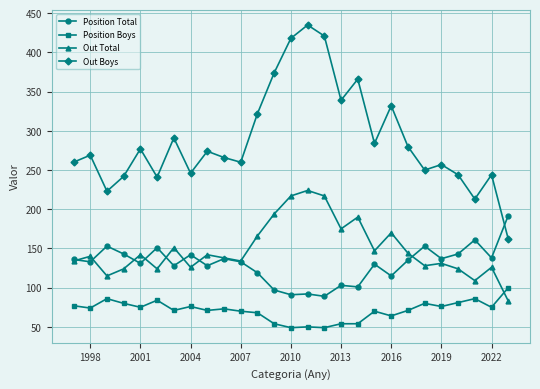

How many values in the Position Boys series are below 73?

13